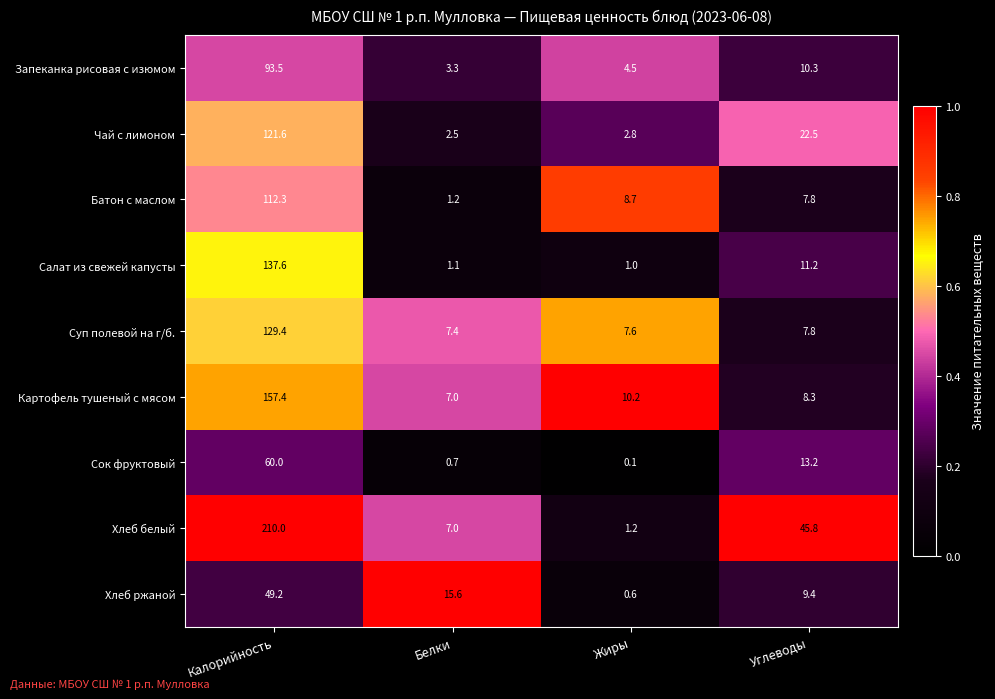

Is it true that Салат из свежей капусты equals 1.6 at Жиры?

False